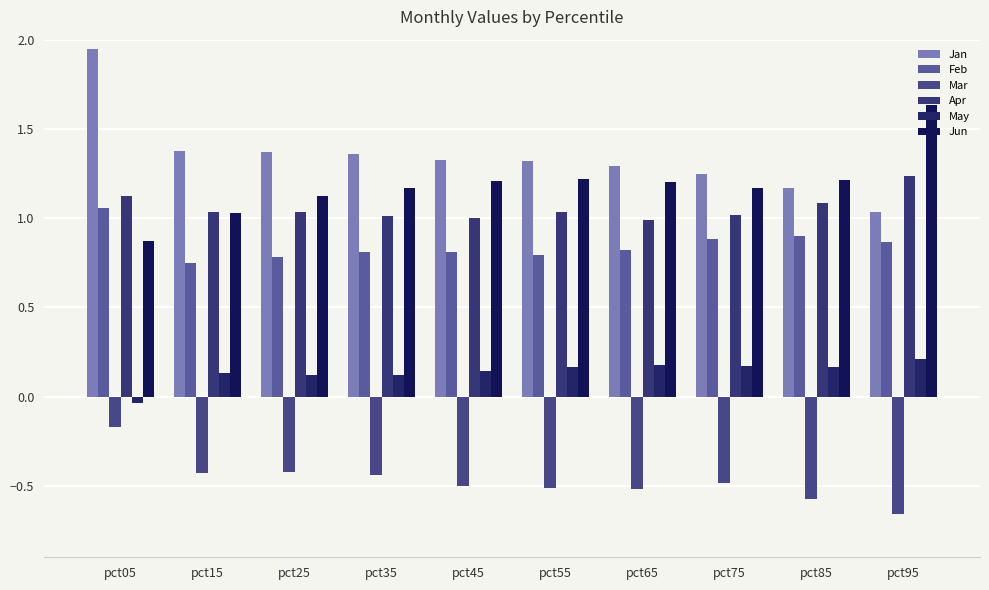

Is it true that Apr equals 1.2 at pct95?

True